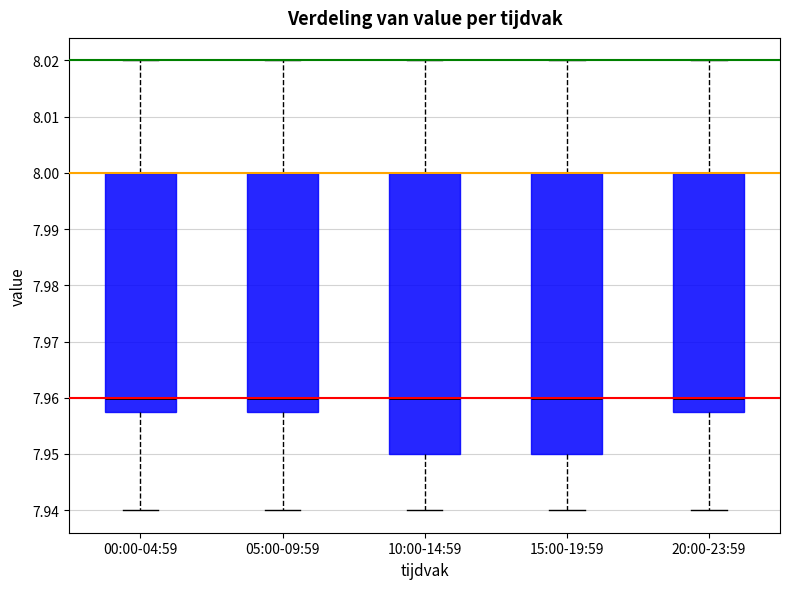

Reading left to right, read every box against the y-axis: the position of its median line, the range the box covers, and the ends of its whiskers. The values are not printed on the chart, so give them approximately, as read against the axis.

00:00-04:59: median 7.960, box 7.958 to 8.000, whiskers 7.940 to 8.020
05:00-09:59: median 7.960, box 7.958 to 8.000, whiskers 7.940 to 8.020
10:00-14:59: median 7.960, box 7.950 to 8.000, whiskers 7.940 to 8.020
15:00-19:59: median 7.960, box 7.950 to 8.000, whiskers 7.940 to 8.020
20:00-23:59: median 7.960, box 7.958 to 8.000, whiskers 7.940 to 8.020